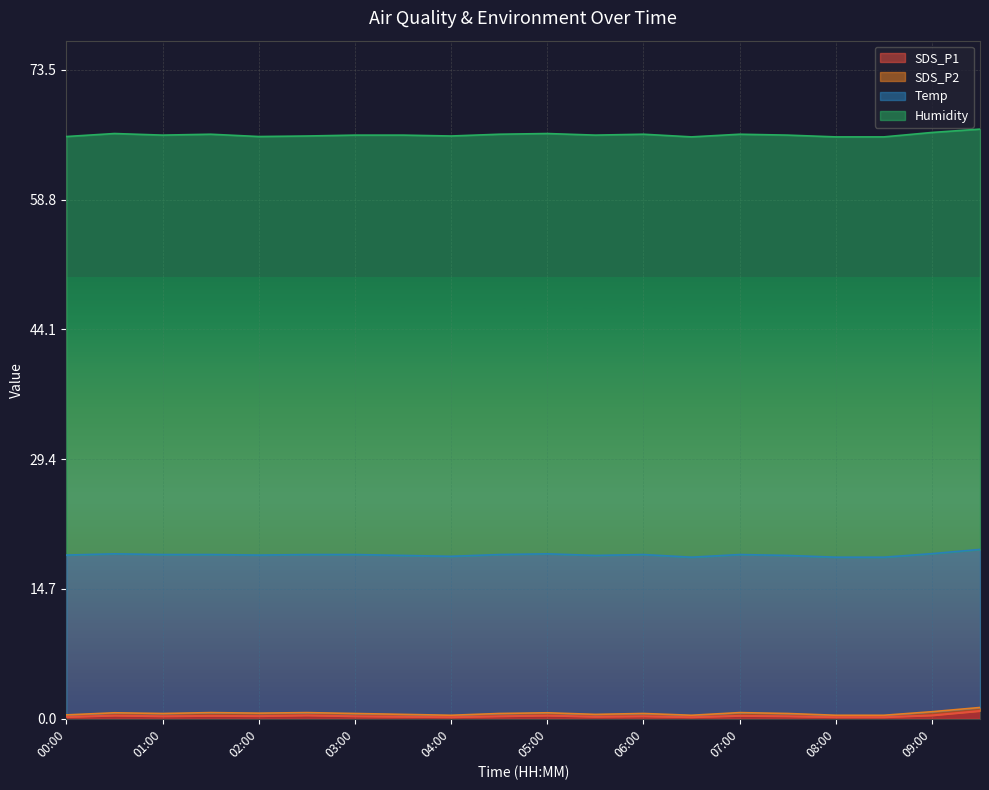

True or false: Humidity and SDS_P1 cross at least once.

False